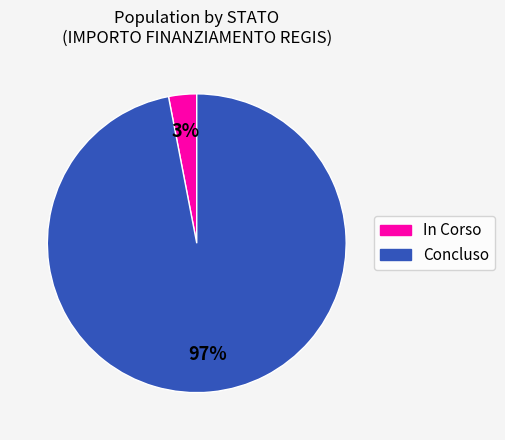

Rank the categories by value from highest to lowest.

Concluso, In Corso